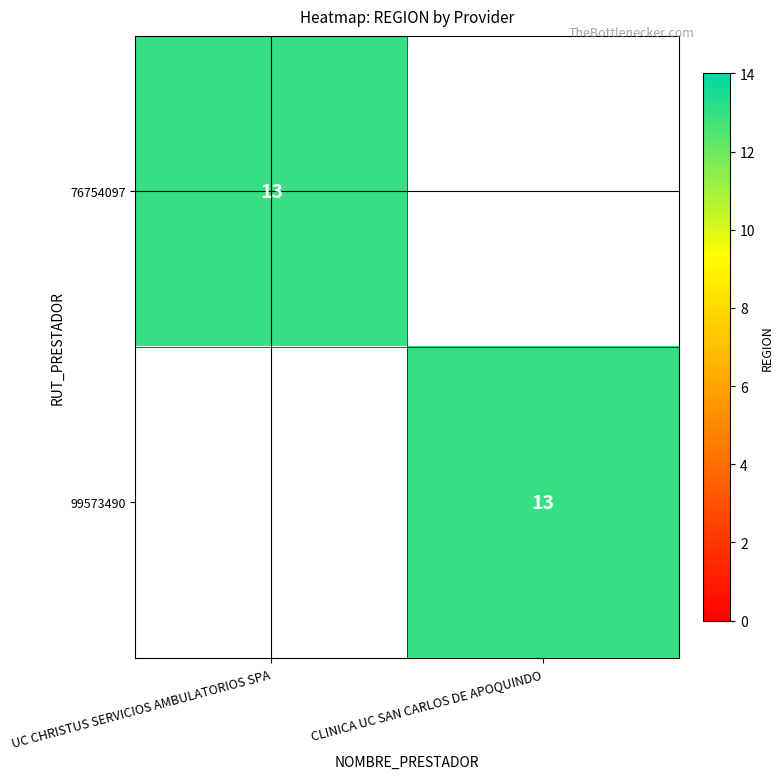

The value of 99573490 at CLINICA UC SAN CARLOS DE APOQUINDO is 13. True or false?

True